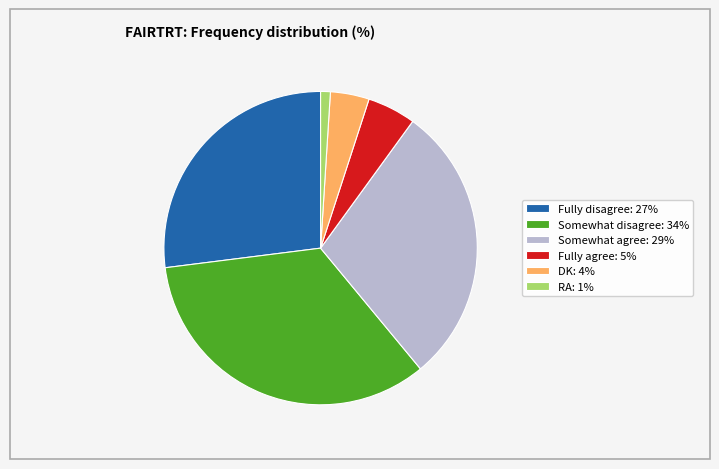

Does any single category account for the majority?

No